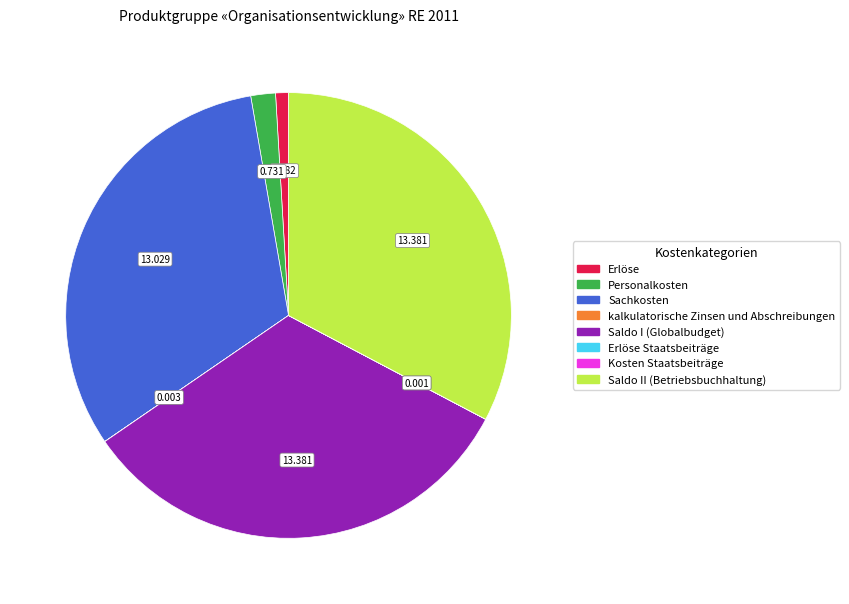

Does any single category account for the majority?

No